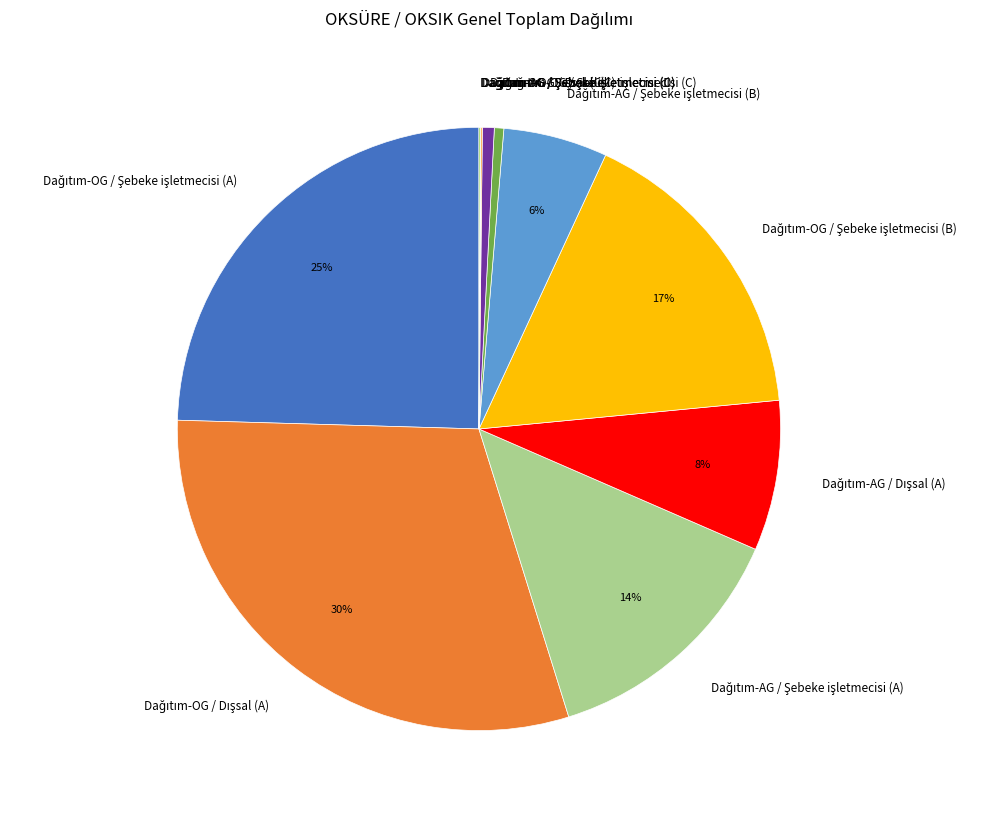

Is there any slice that represents more than half of the pie?

No